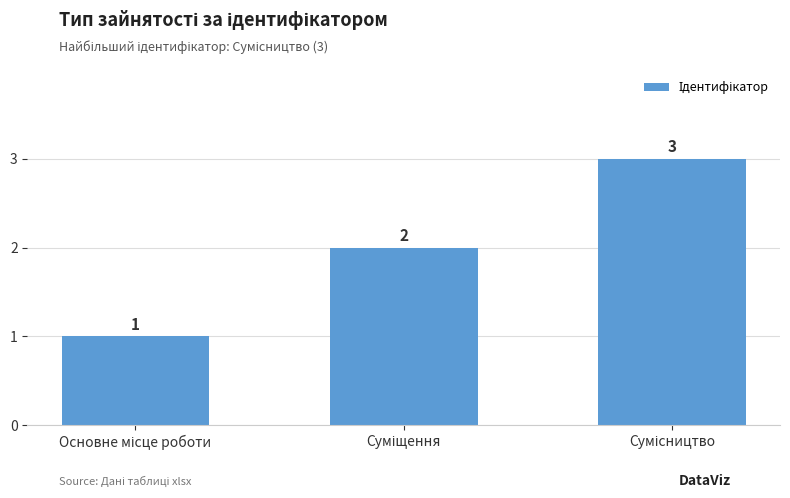

What is the maximum value shown in the chart?

3